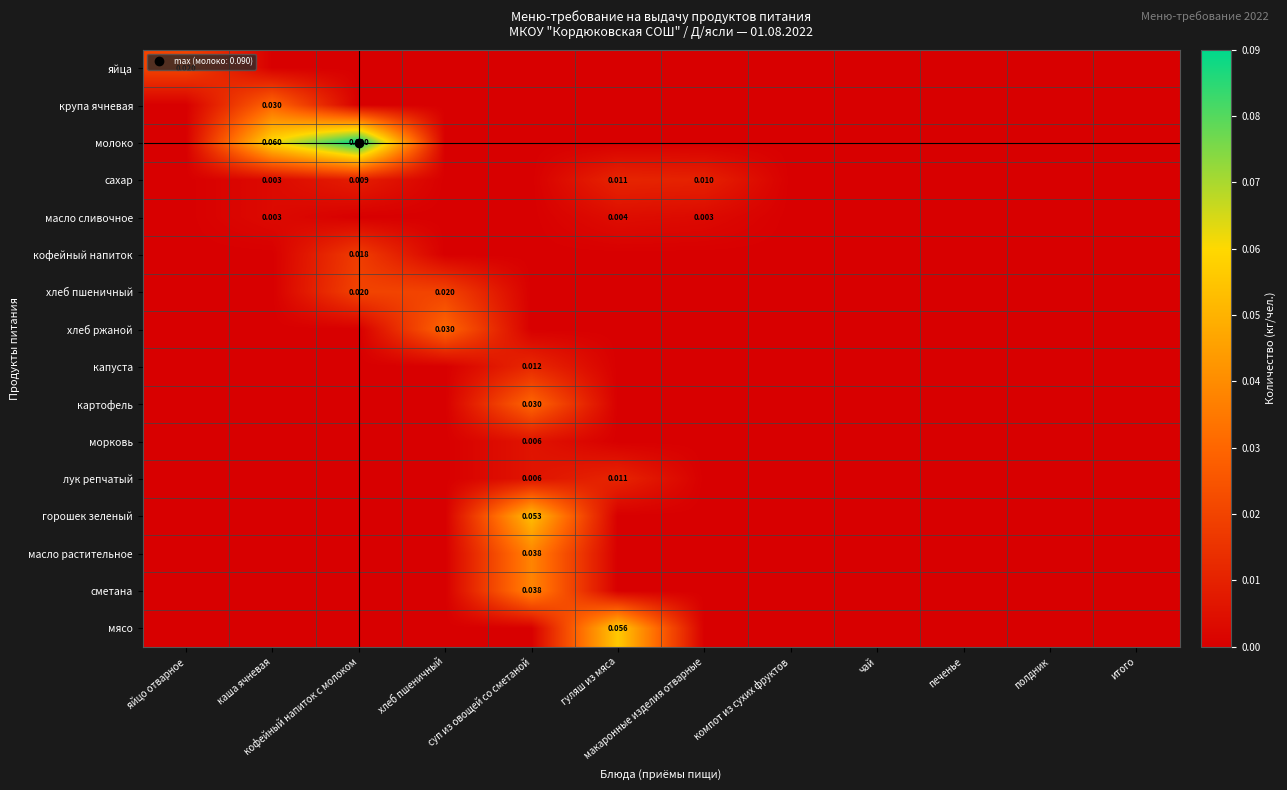

Is it true that хлеб ржаной equals -0.0 at макаронные изделия отварные?

False